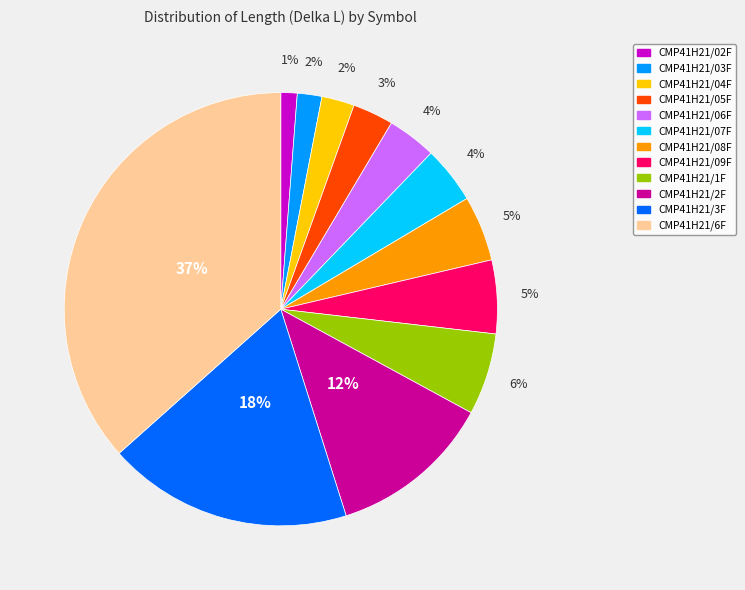

Which slice is the smallest?

CMP41H21/02F